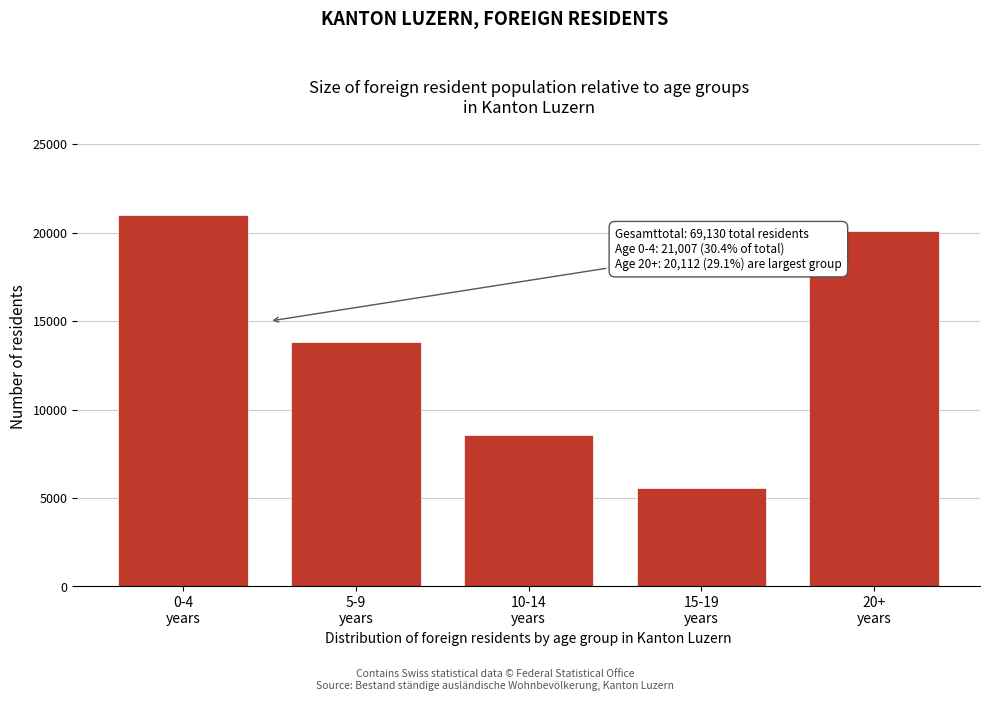

Reading left to right, transcribe all the data shown in this chart.

21007	13843	8586	5582	20112